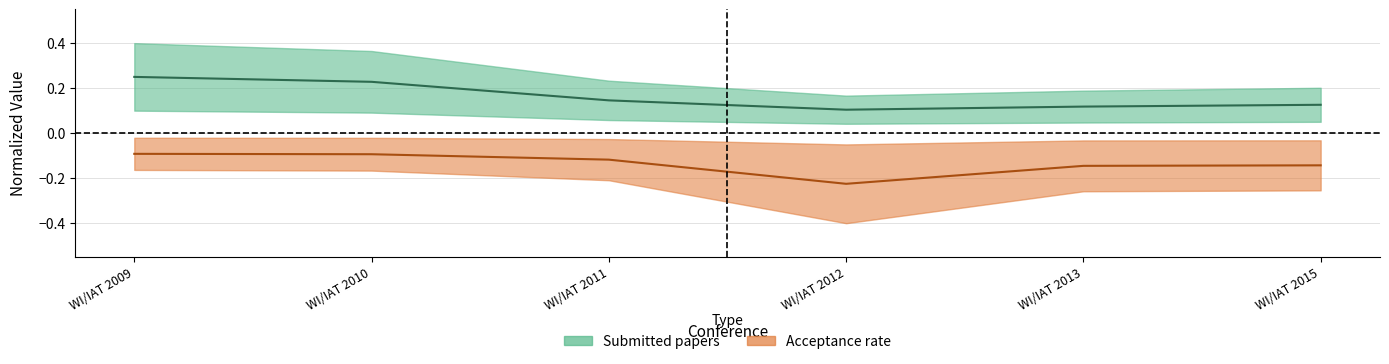

What is the minimum value for Submitted papers?

0.1